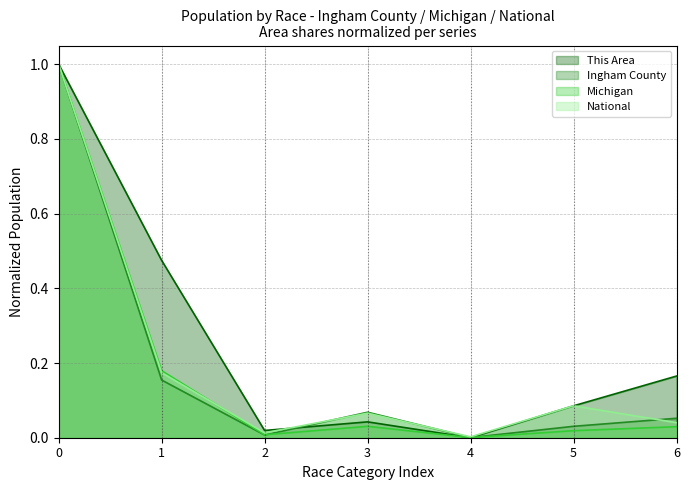

At which category does This Area reach its first local valley?

2